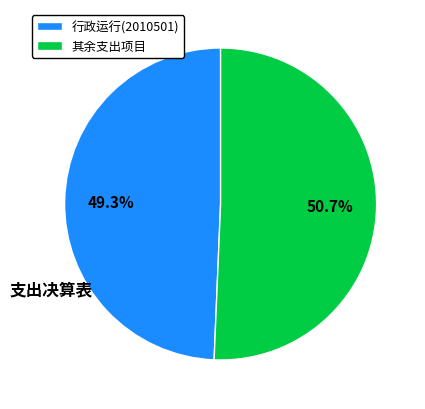

Between 行政运行(2010501) and 其余支出项目, which is larger?

其余支出项目